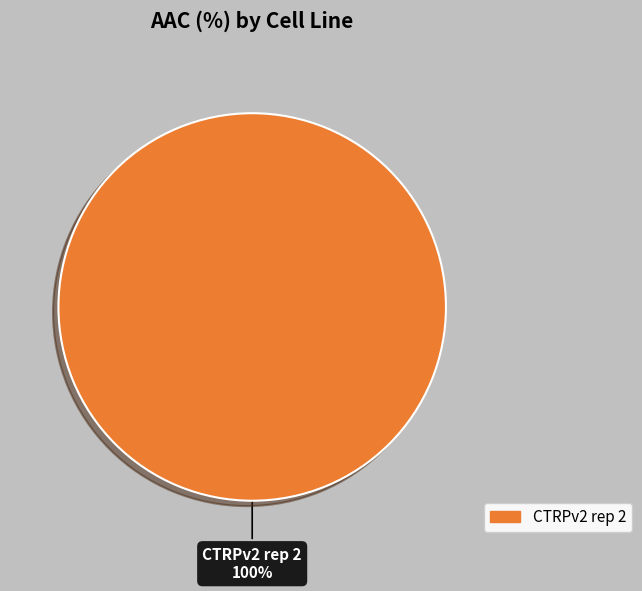

How many segments does this pie chart have?

1